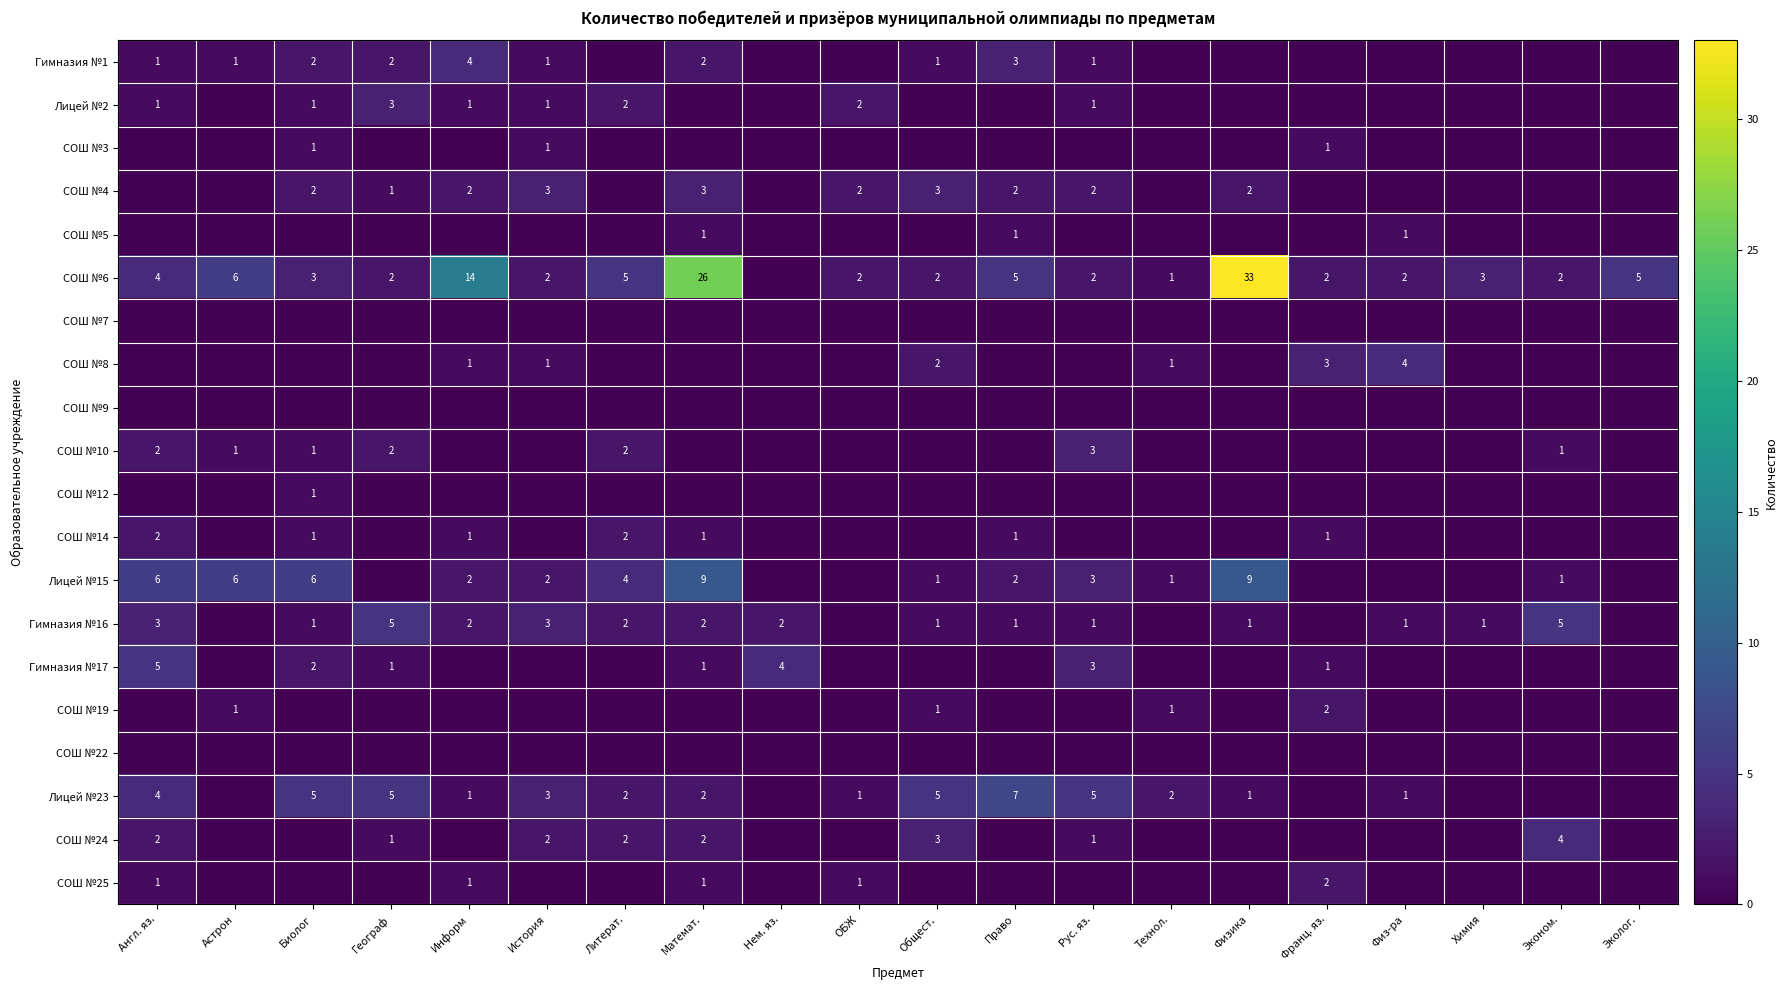

The value of СОШ №6 at Химия is 3. True or false?

True